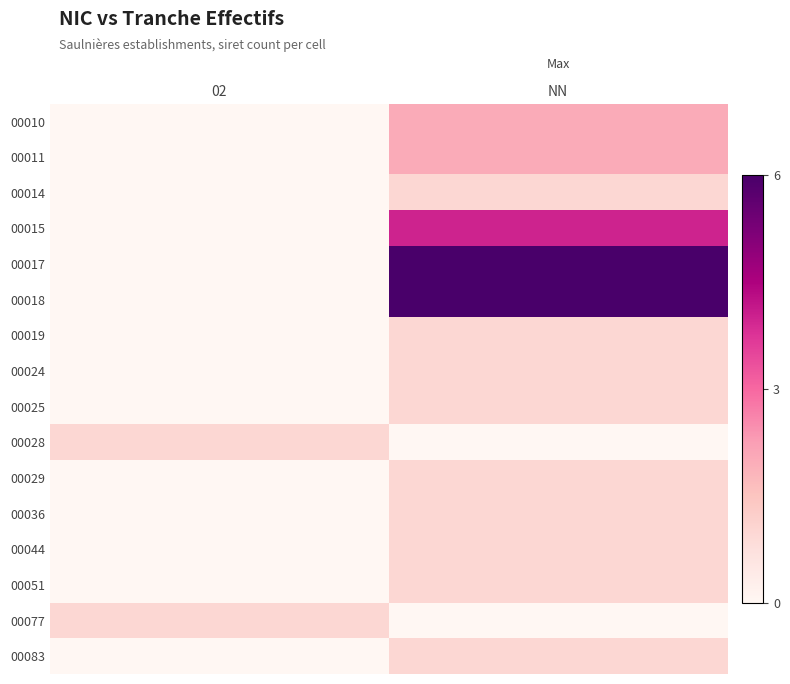

Reading left to right, list all the values displayed in this chart.

00010: 02=0	NN=2
00011: 02=0	NN=2
00014: 02=0	NN=1
00015: 02=0	NN=4
00017: 02=0	NN=6
00018: 02=0	NN=6
00019: 02=0	NN=1
00024: 02=0	NN=1
00025: 02=0	NN=1
00028: 02=1	NN=0
00029: 02=0	NN=1
00036: 02=0	NN=1
00044: 02=0	NN=1
00051: 02=0	NN=1
00077: 02=1	NN=0
00083: 02=0	NN=1